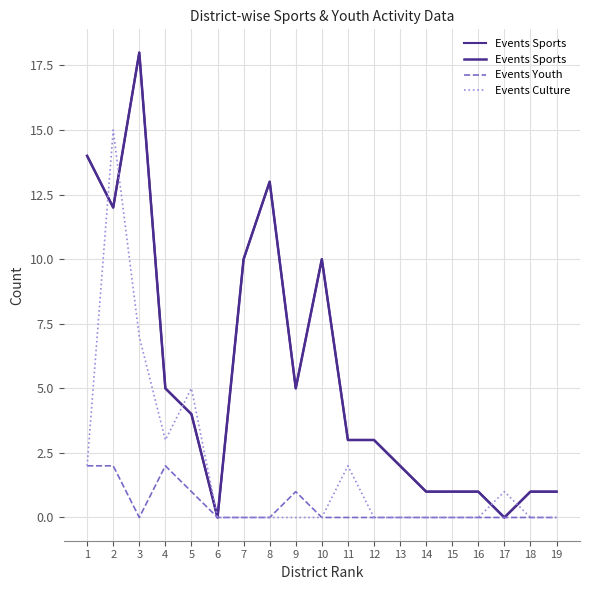

What is the greatest value displayed?

18